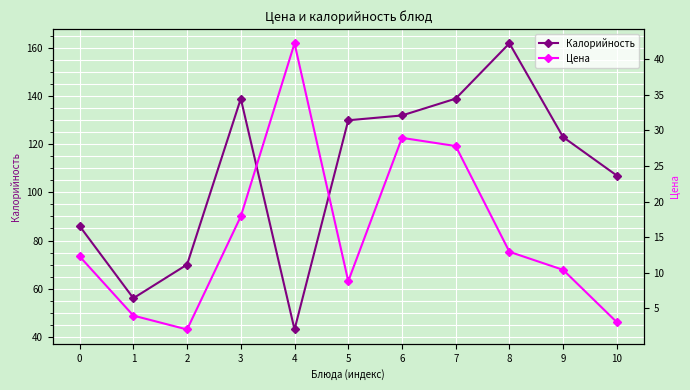

Where is the first local minimum for Калорийность?

1